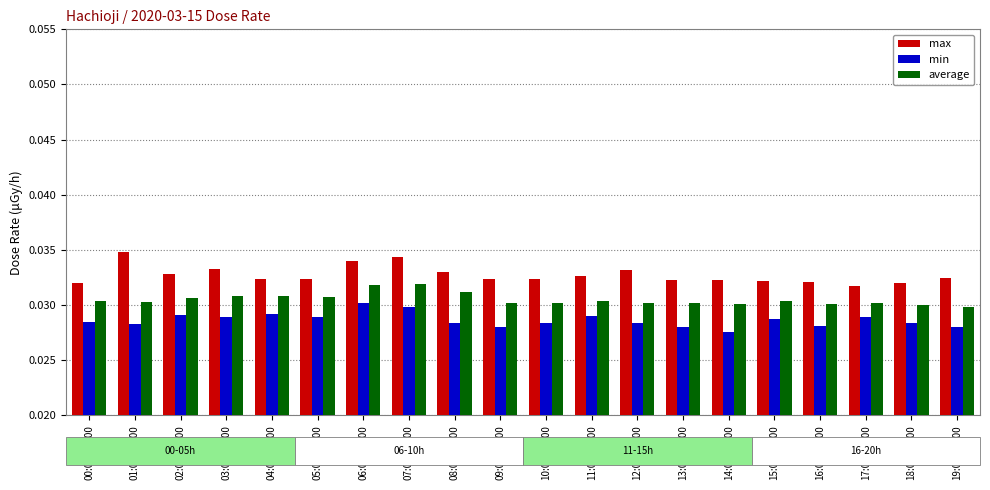

Which series changed the most between 00:01~01:00 and 06:01~07:00?

max